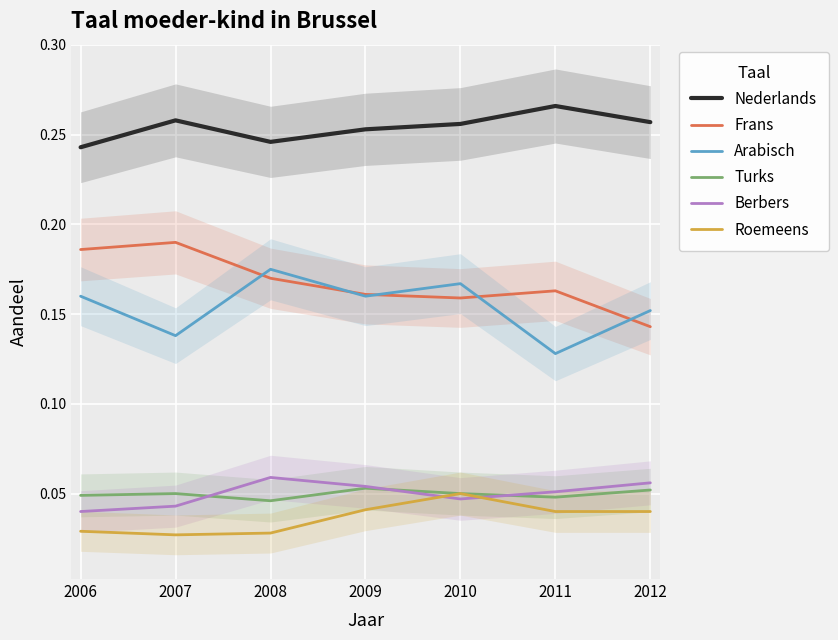

True or false: Turks and Frans intersect in this chart.

False